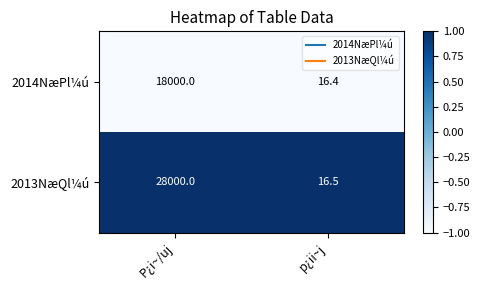

The value of 2013NæQl¼ú at P¿i~/uj is 47898.3. True or false?

False